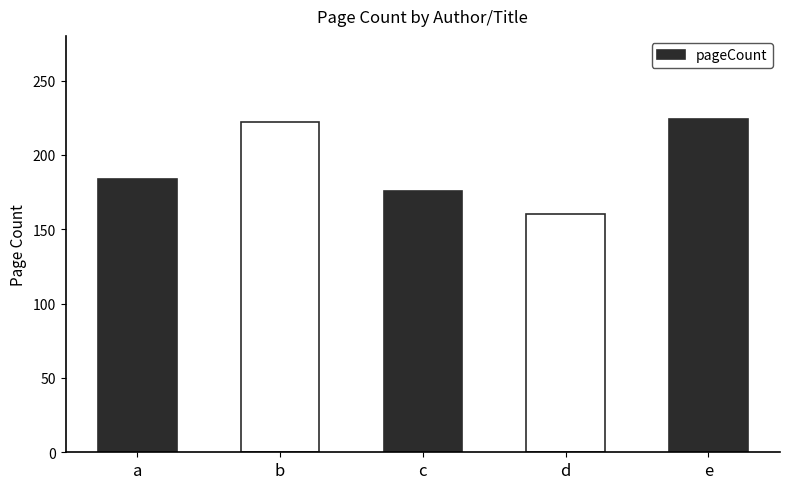

True or false: the data shows 62 at d.

False